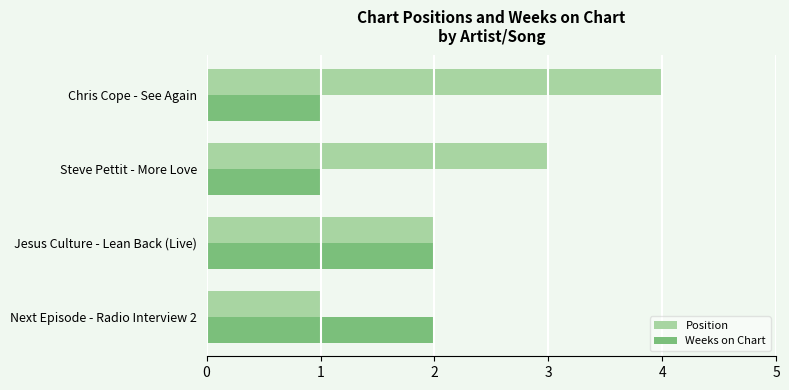

What is the greatest value displayed?

4